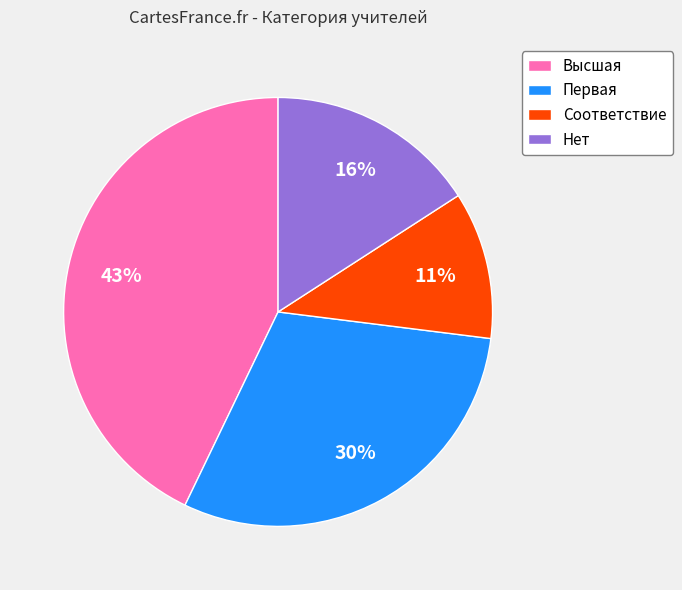

Is the sum of Первая and Соответствие greater than half?

No